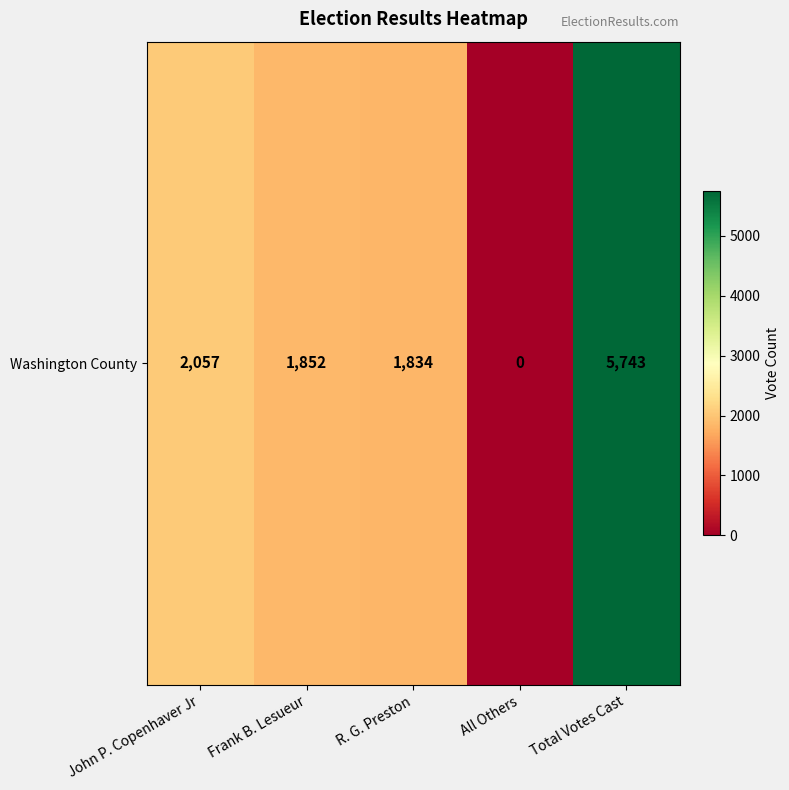

Reading left to right, what are all the values shown in this chart?

John P. Copenhaver Jr=2057	Frank B. Lesueur=1852	R. G. Preston=1834	All Others=0	Total Votes Cast=5743